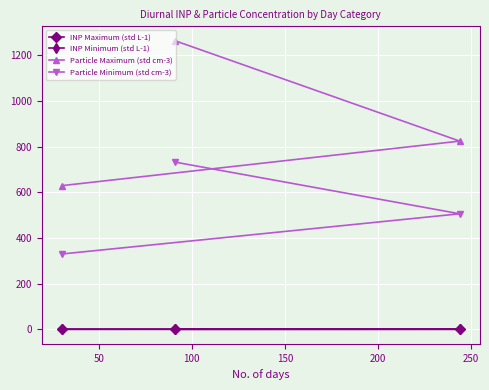

How many lines are shown in the chart?

4